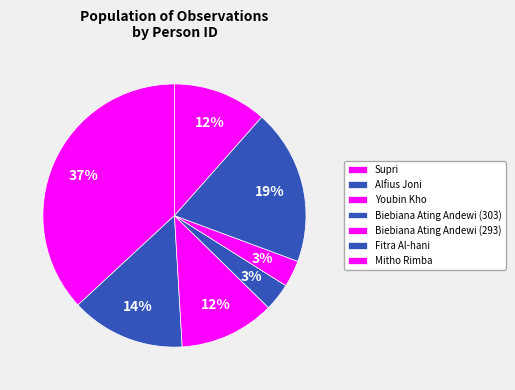

Does Youbin Kho account for over 50% of the chart?

No